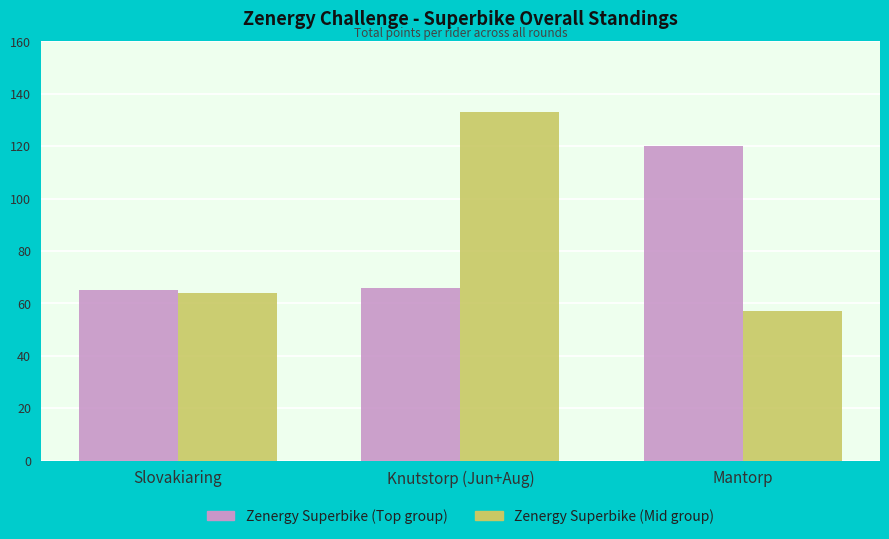

Reading right to left, extract all data points from this chart.

Zenergy Superbike (Top group): Mantorp=120	Knutstorp (Jun+Aug)=66	Slovakiaring=65
Zenergy Superbike (Mid group): Mantorp=57	Knutstorp (Jun+Aug)=133	Slovakiaring=64